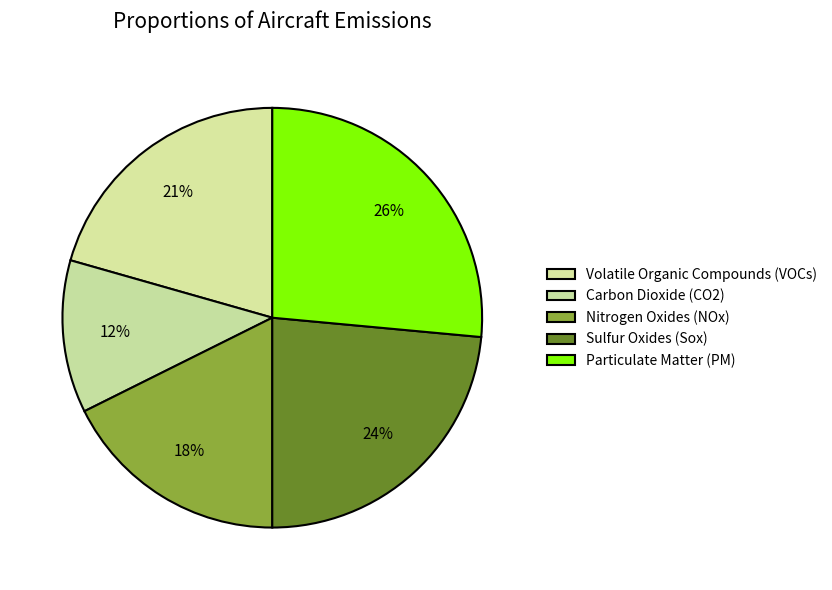

Which category has the smallest portion of the pie?

Carbon Dioxide (CO2)